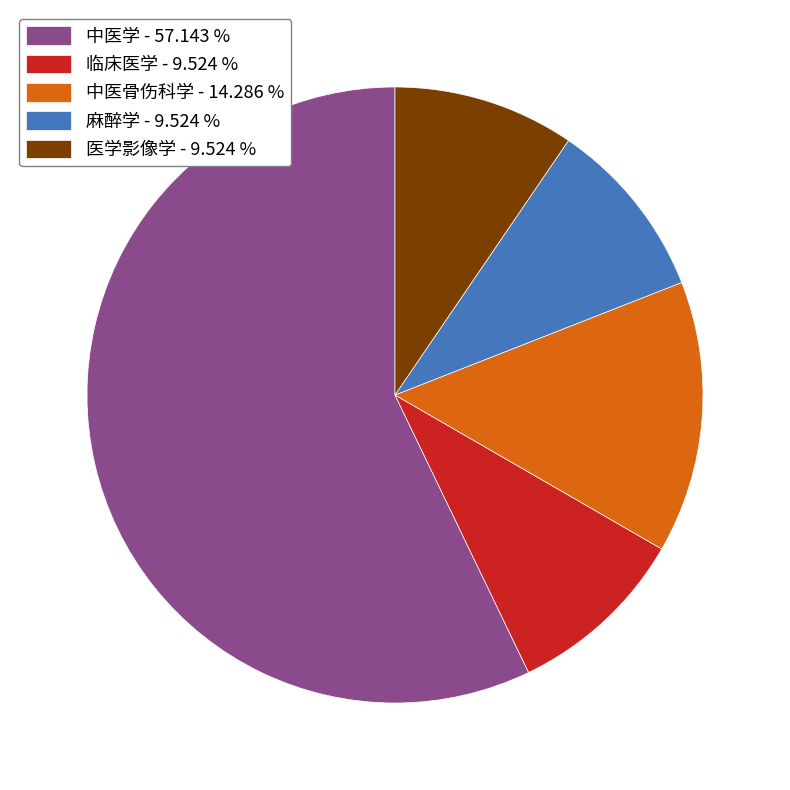

True or false: 中医骨伤科学 accounts for 5% of the total.

False